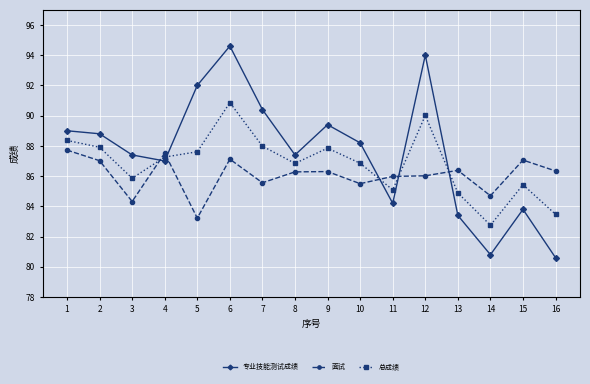

How many data points in 总成绩 are less than 87?

8